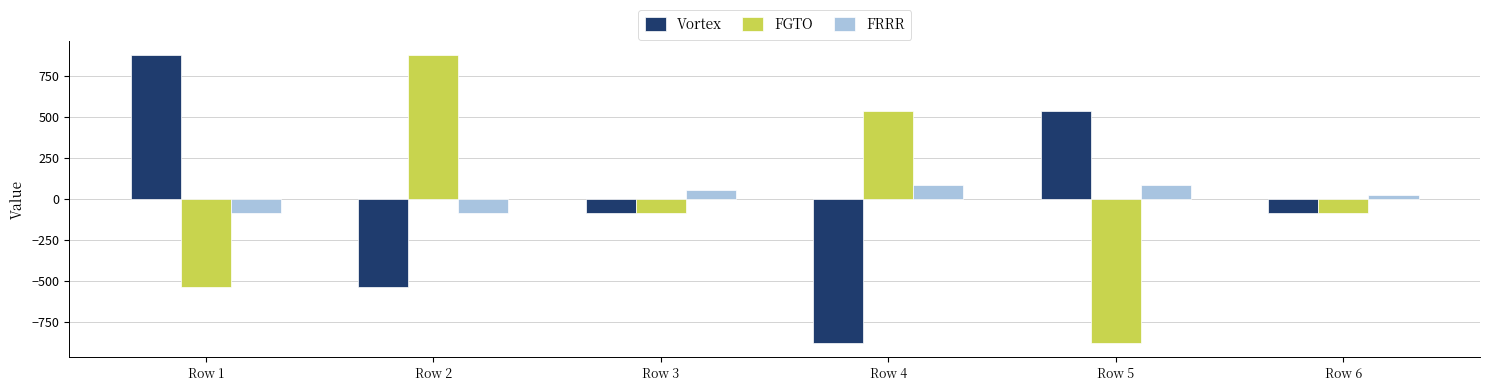

How many data points in Vortex are less than -84?

4